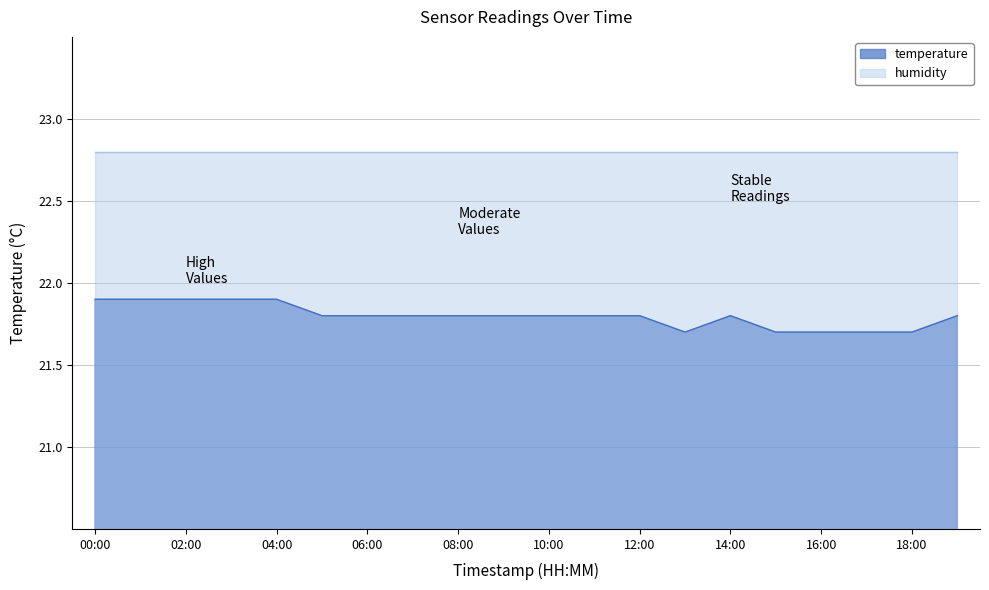

What is the difference between the values at 01:00 and 05:00?

0.1